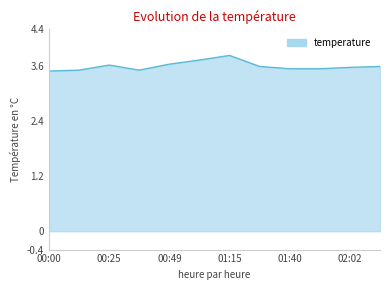

What is the difference between the maximum and minimum values?

0.3